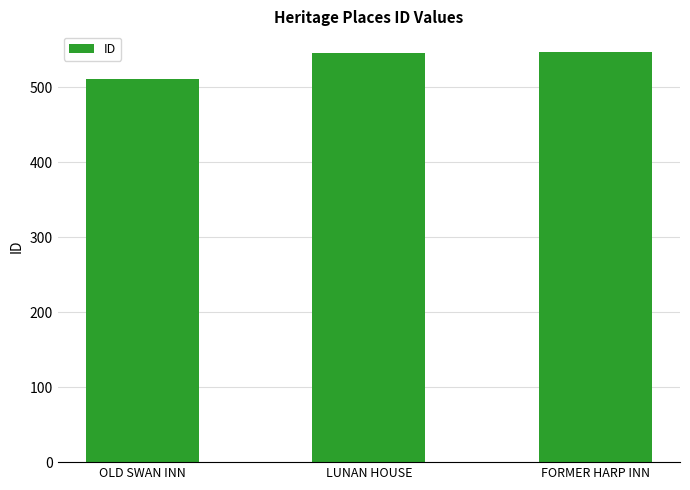

Which has a higher value, FORMER HARP INN or OLD SWAN INN?

FORMER HARP INN